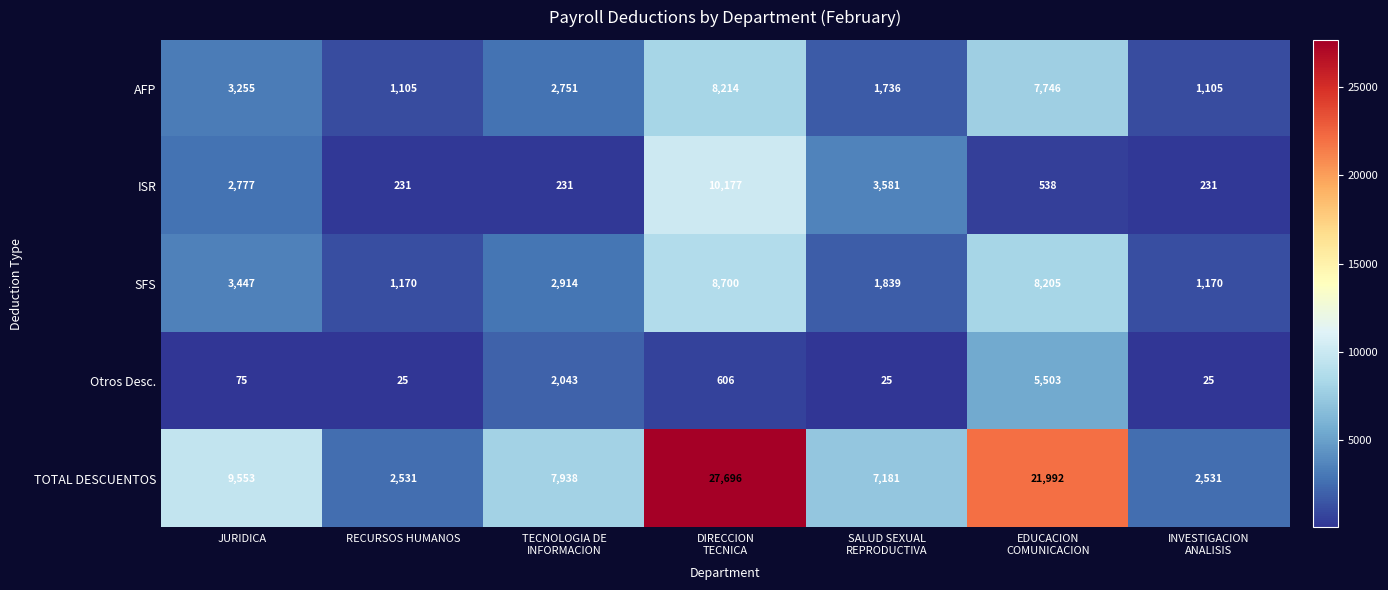

What is the minimum value for TOTAL DESCUENTOS?

2531